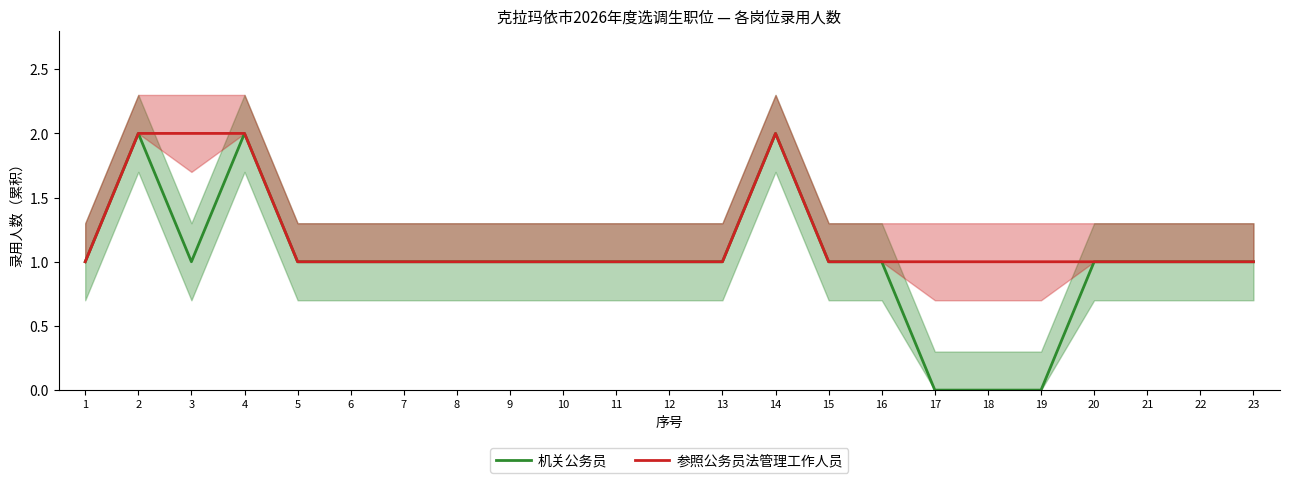

True or false: 参照公务员法管理工作人员 has more than 0 interior local peaks.

True